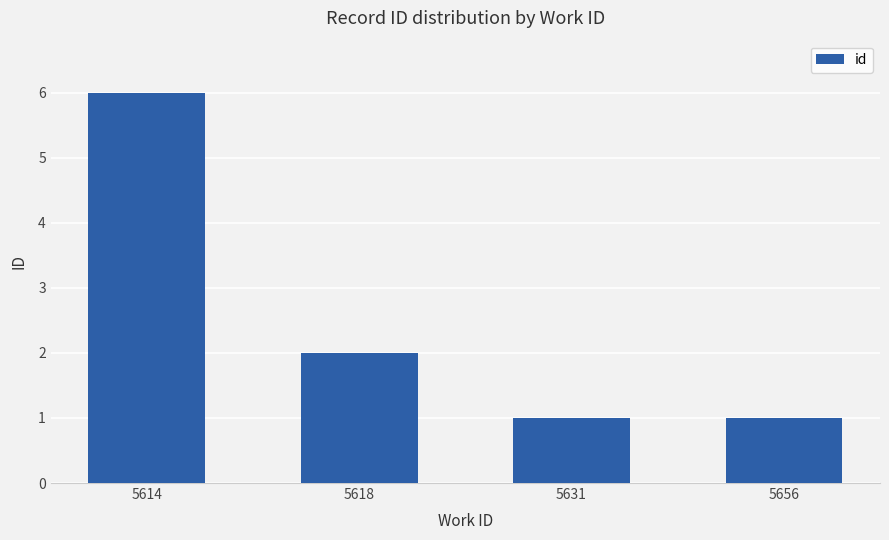

Where is the data nearest to the value 3?

5618